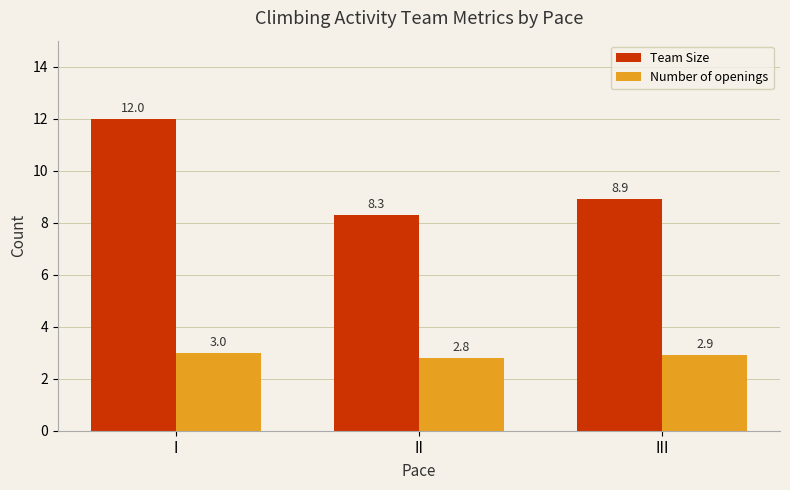

At which category is the sum across all series the highest?

I